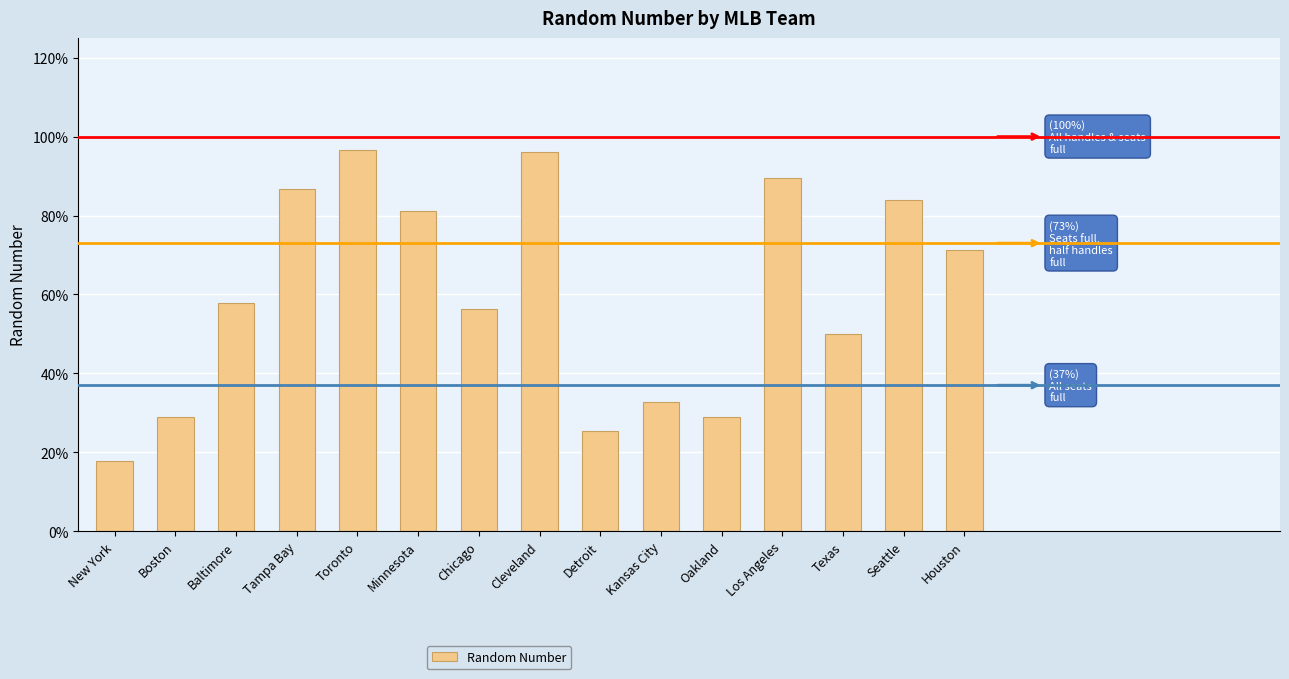

Reading left to right, what are all the values shown in this chart?

New York=0.2	Boston=0.3	Baltimore=0.6	Tampa Bay=0.9	Toronto=1.0	Minnesota=0.8	Chicago=0.6	Cleveland=1.0	Detroit=0.3	Kansas City=0.3	Oakland=0.3	Los Angeles=0.9	Texas=0.5	Seattle=0.8	Houston=0.7